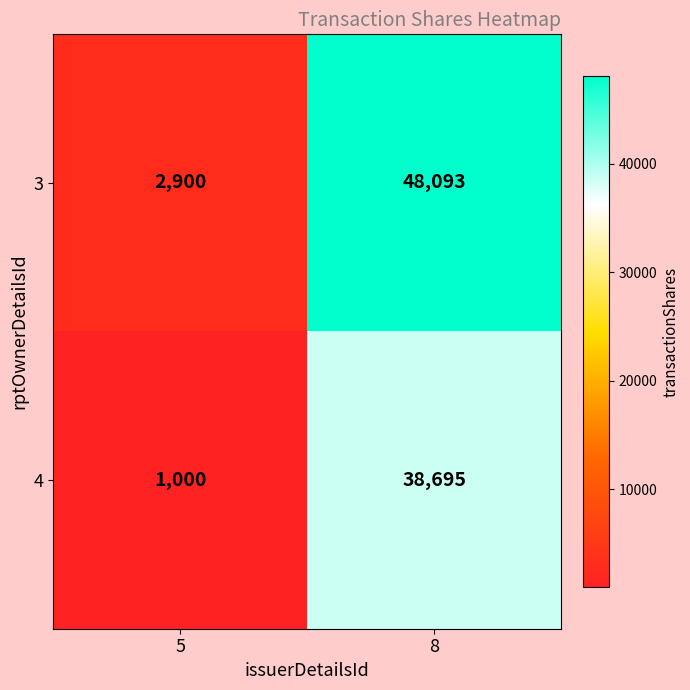

Read the 4 value at 5, to the nearest 10.

1000